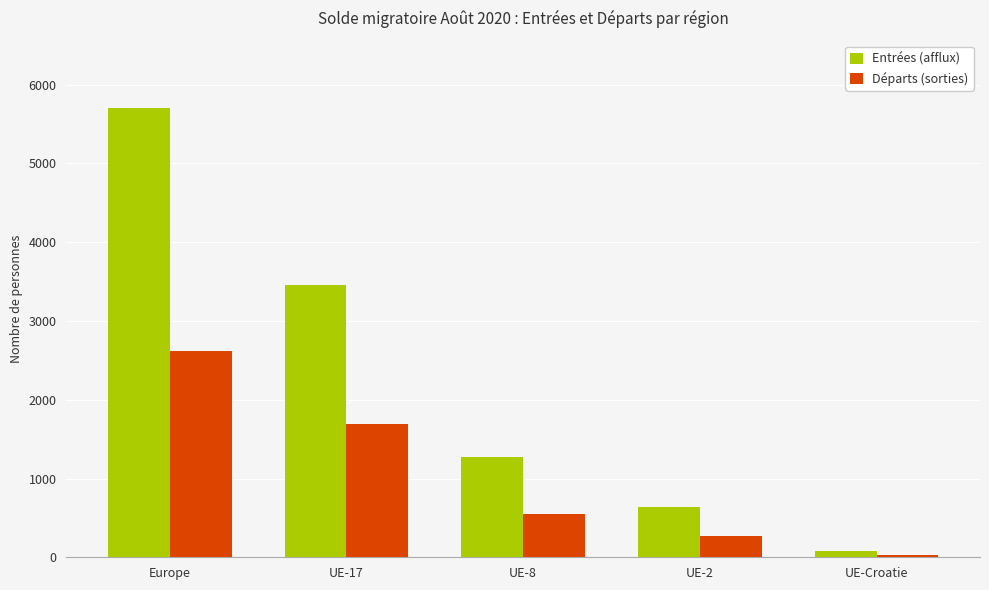

What are all the series names shown in the legend?

Entrées (afflux), Départs (sorties)